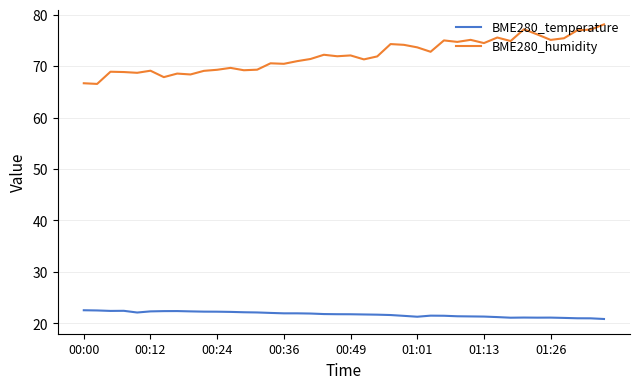

True or false: BME280_humidity and BME280_temperature intersect in this chart.

False